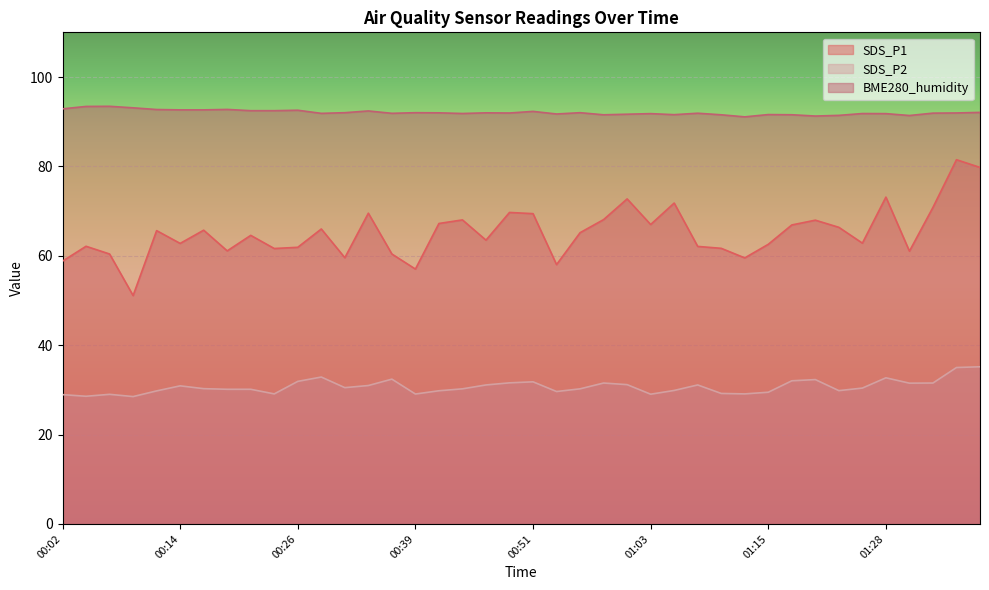

Which category has the lowest value in the SDS_P2 series?

00:09